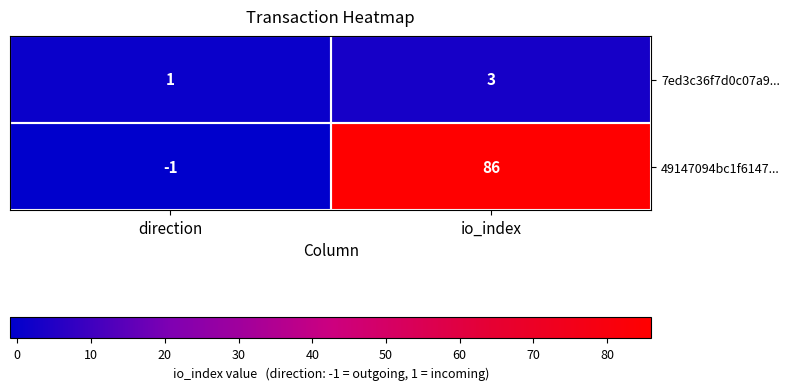

At which category is the sum across all series the highest?

io_index